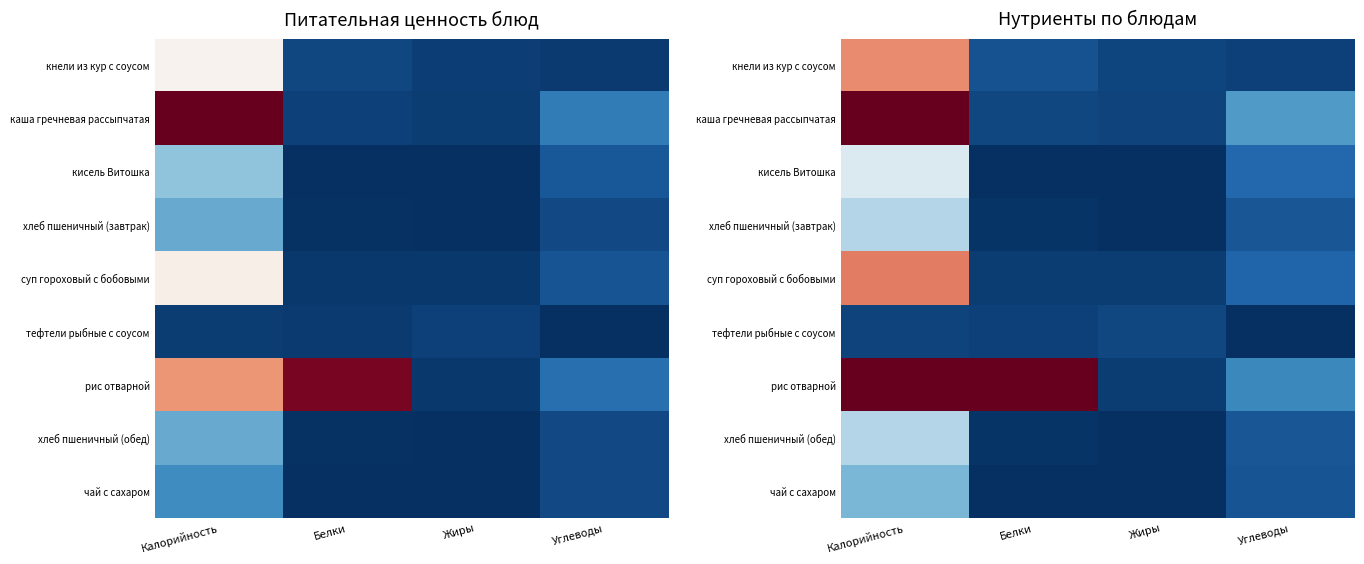

The хлеб пшеничный (обед) series shows 40.1 at Калорийность. True or false?

False